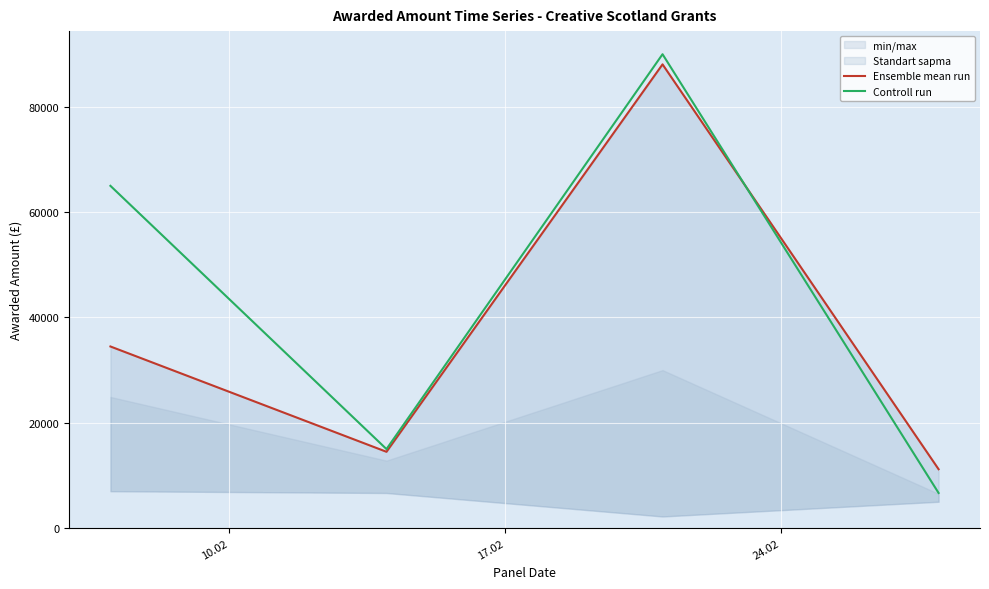

True or false: Controll run has more than 2 points higher than both neighbors.

False